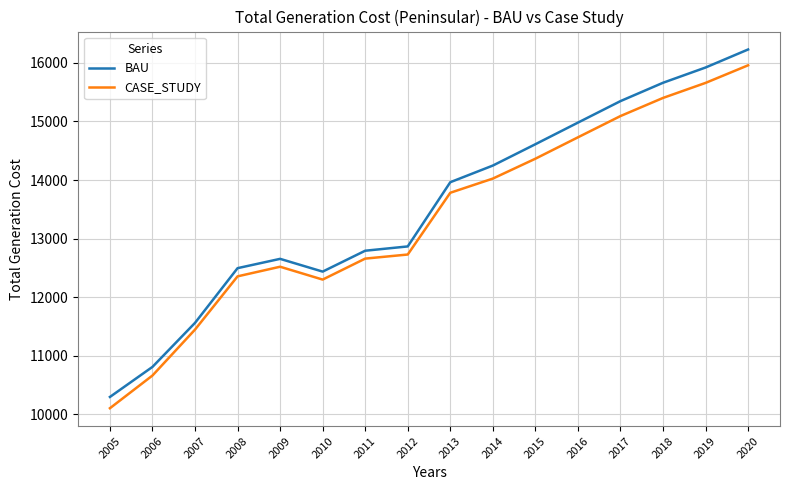

Is this an area chart (filled region under the line)?

No